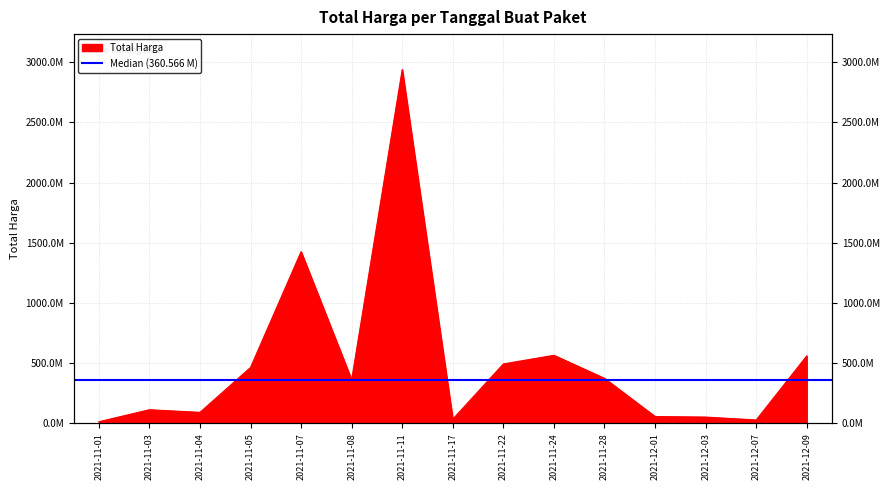

Reading left to right, list all the values displayed in this chart.

12787500	112454270	90671075	464002100	1425867900	360566000	2939362240	34292000	493000000	564734200	373404000	56152800	51601000	27412000	559971000